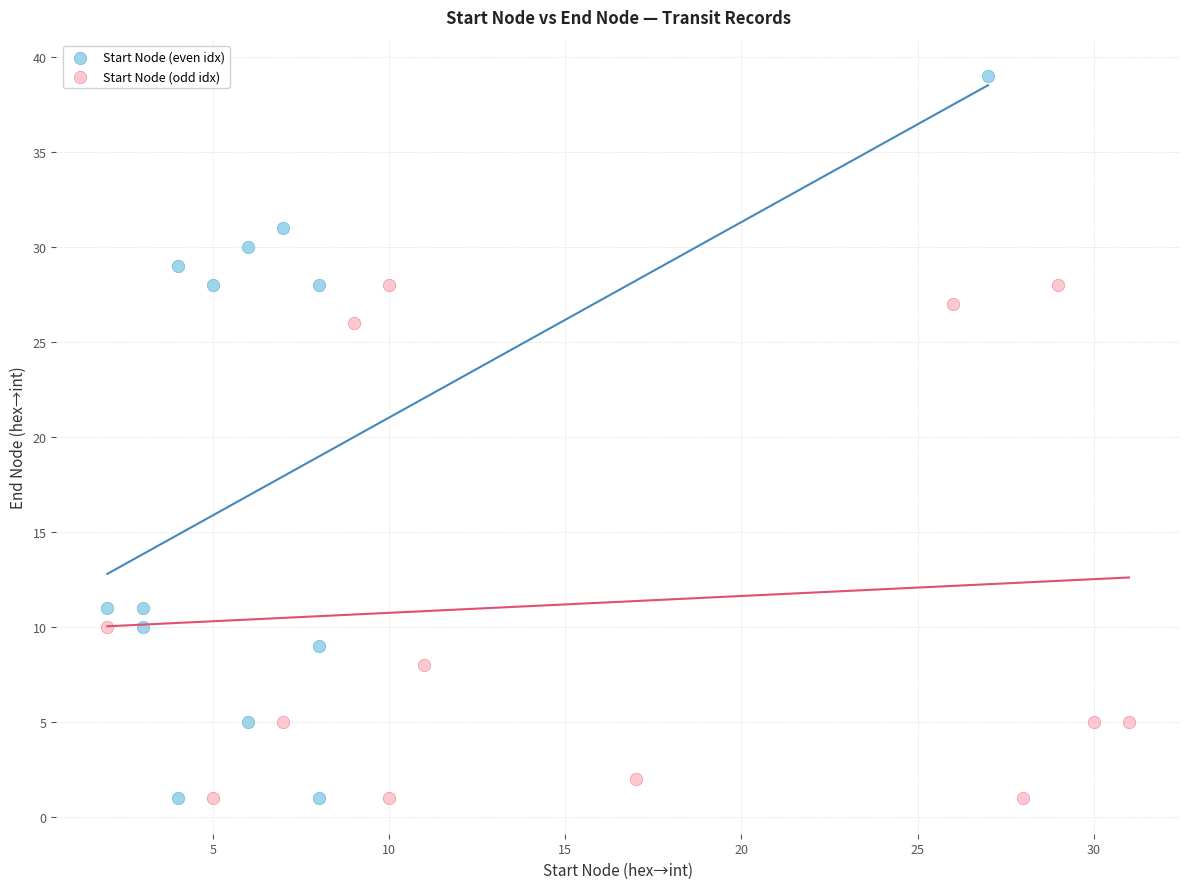

Which series has the widest spread of Y values?

Start Node (even idx)